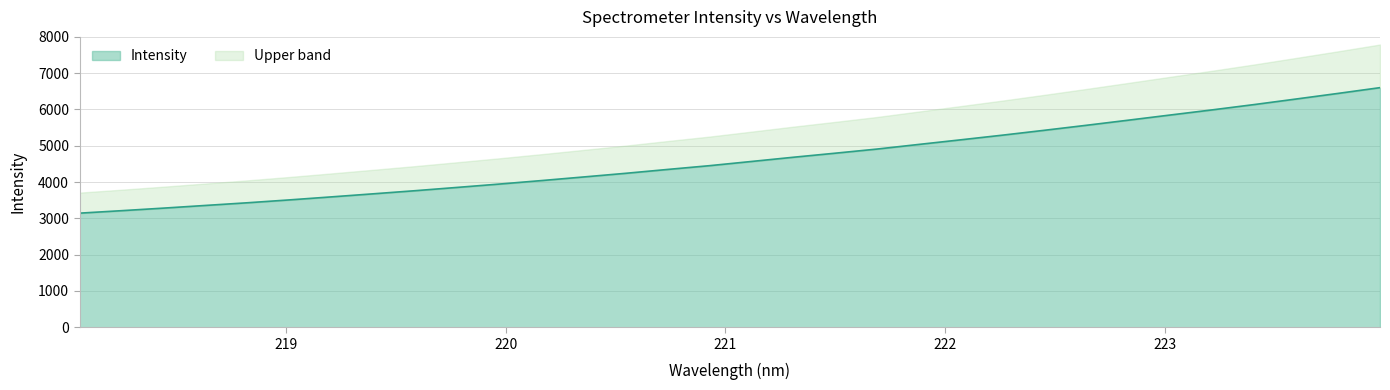

What is the approximate value at 223.9802?

6601.4